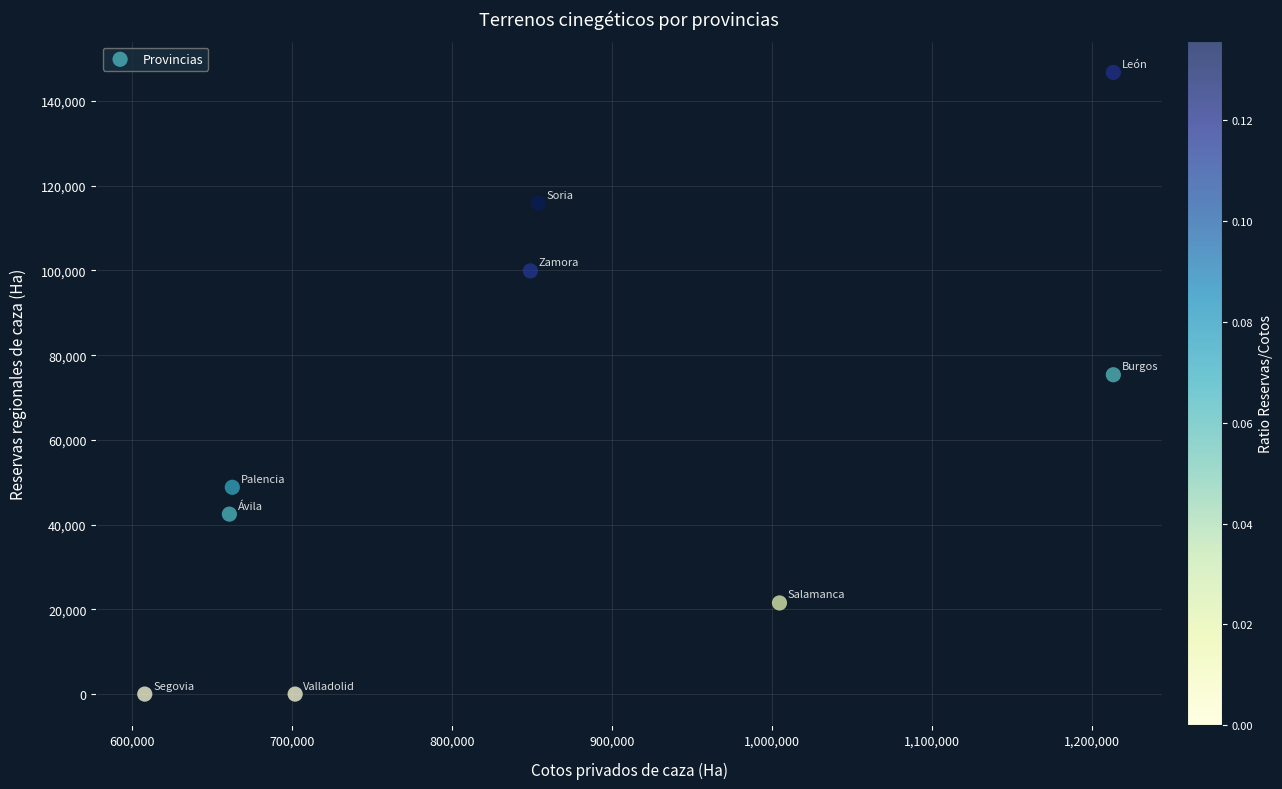

What is the range of X values (max minus min)?

605578